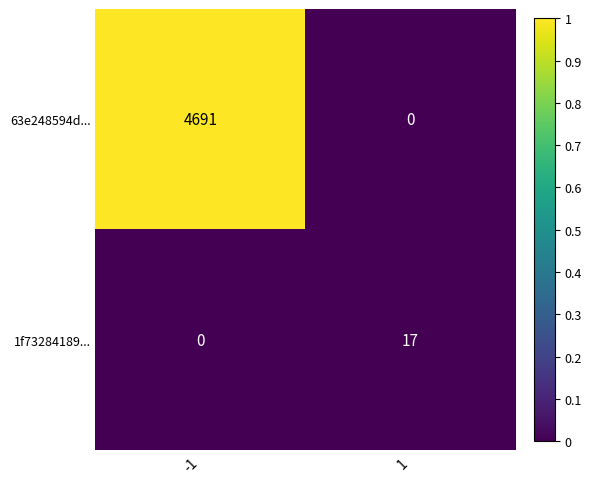

Which series has the largest total across all categories?

63e248594d...